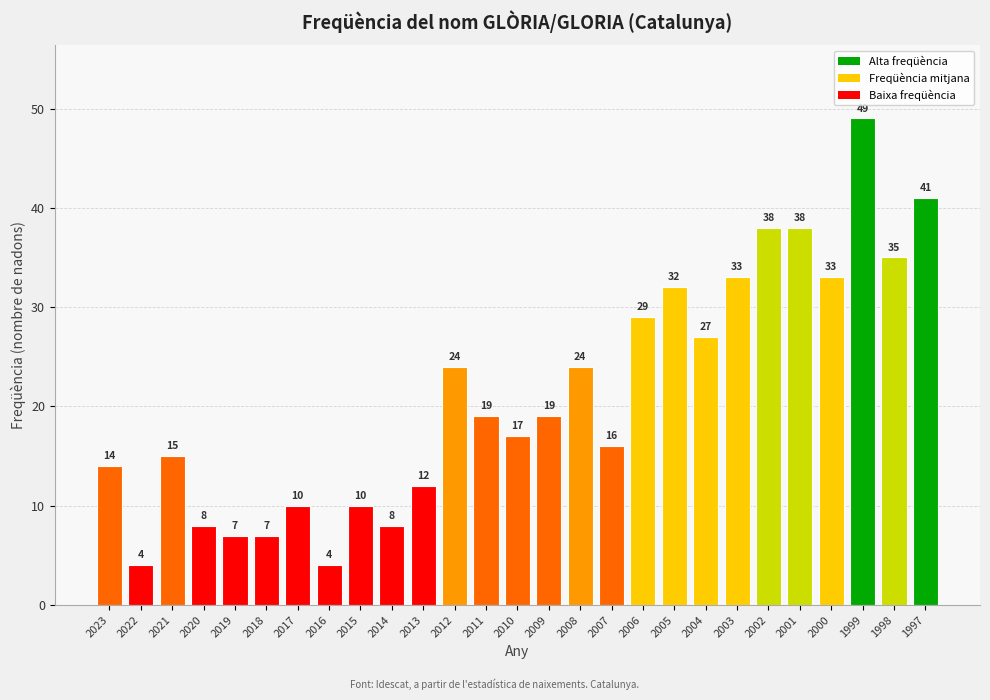

True or false: the data shows 6 at 2022.

False